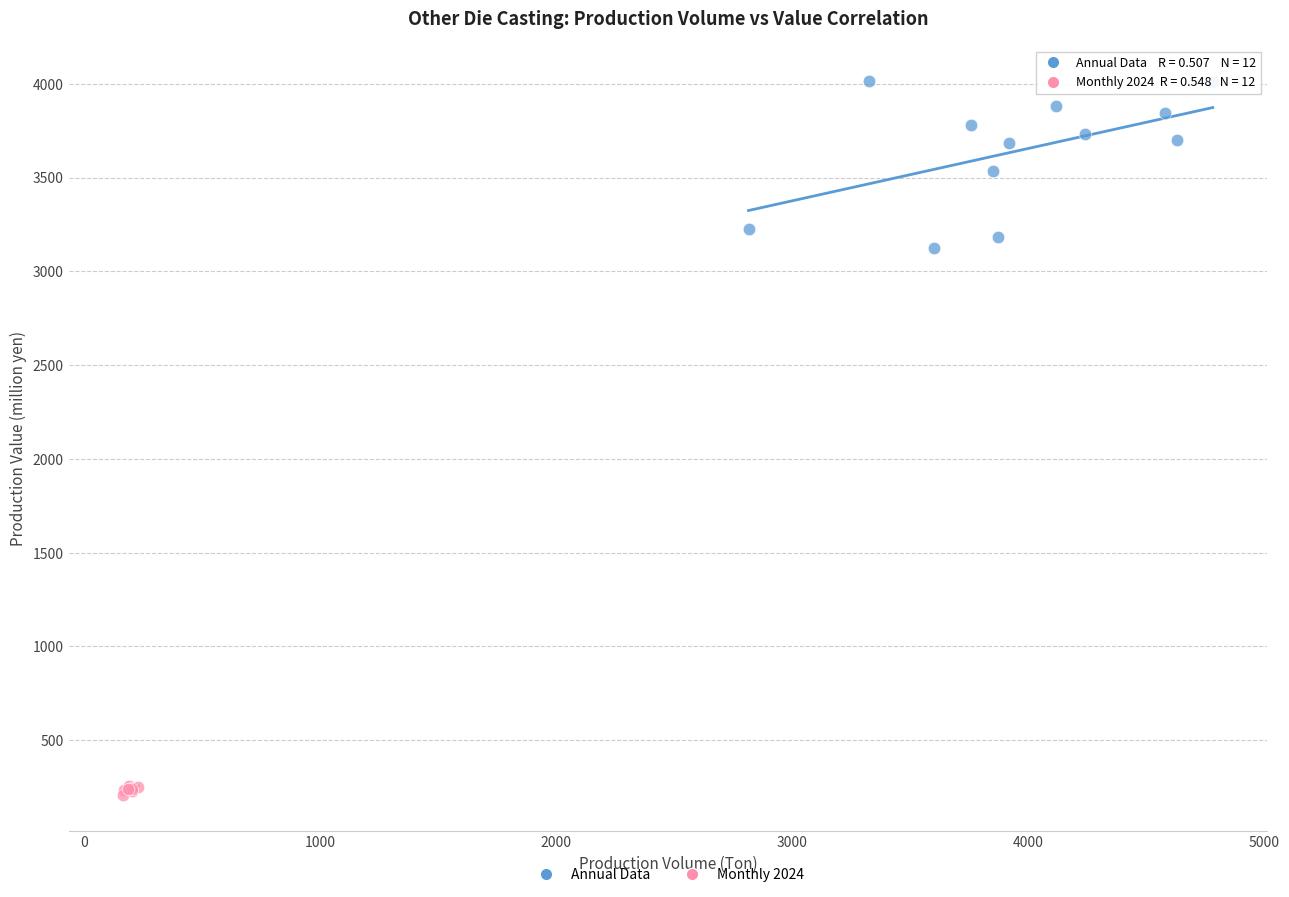

Which series has the widest spread of Y values?

Annual Data